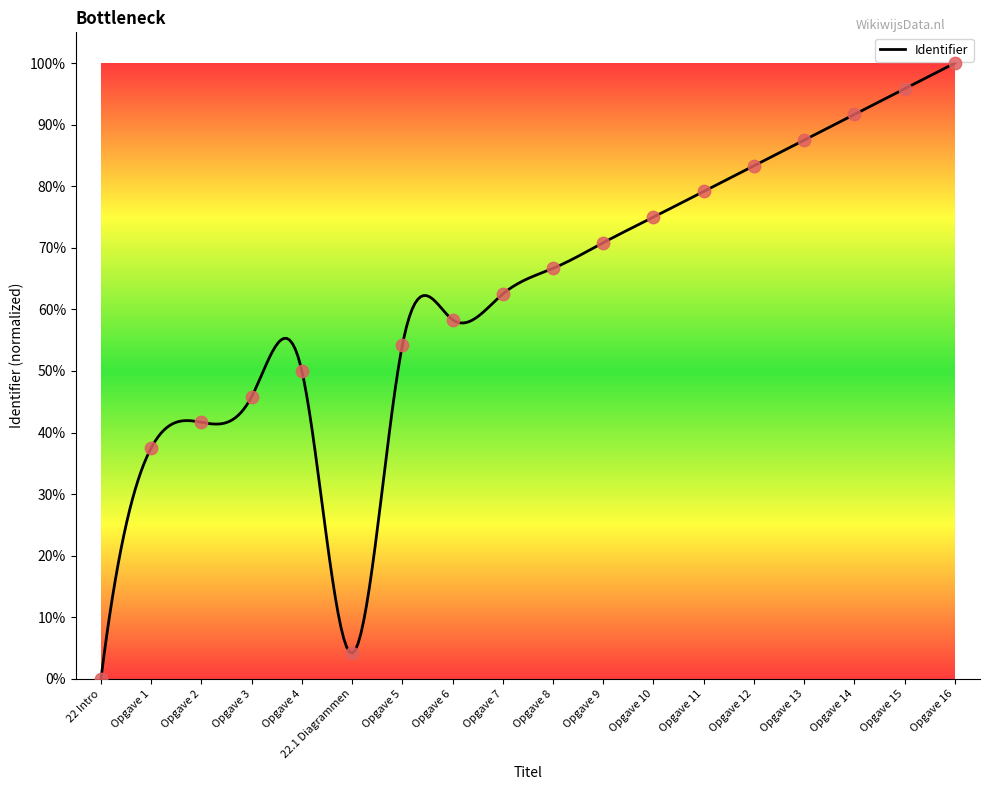

Between Opgave 6 and Opgave 8, which is larger?

Opgave 8